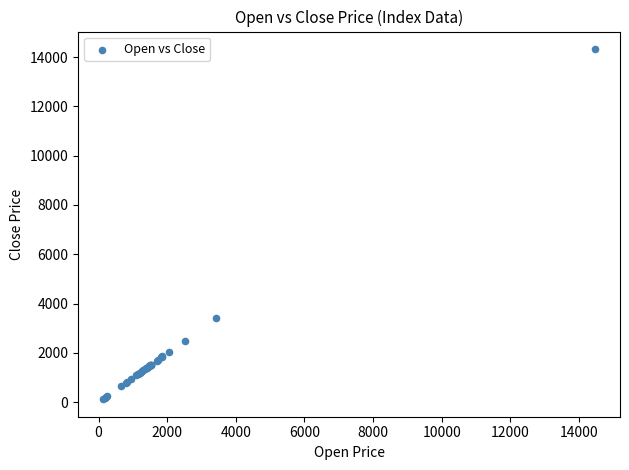

What Y value in the scatter plot is closest to 7223?

3406.4